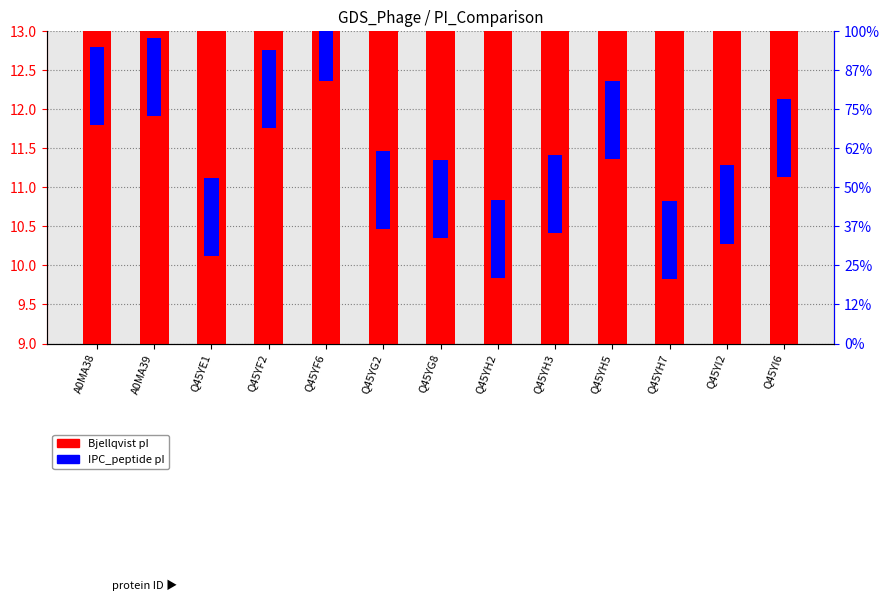

What is the highest value of the Bjellqvist pI series?

11.9